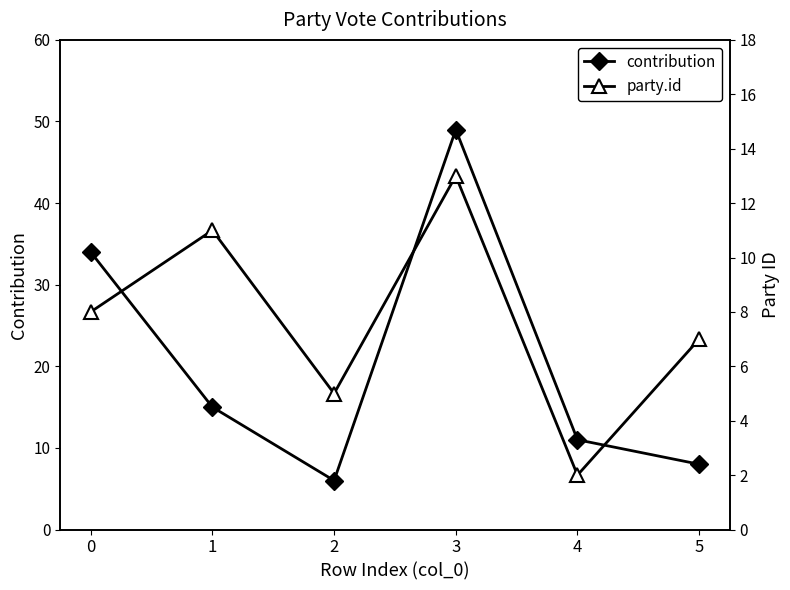

What is the total value across all series at 1?

26